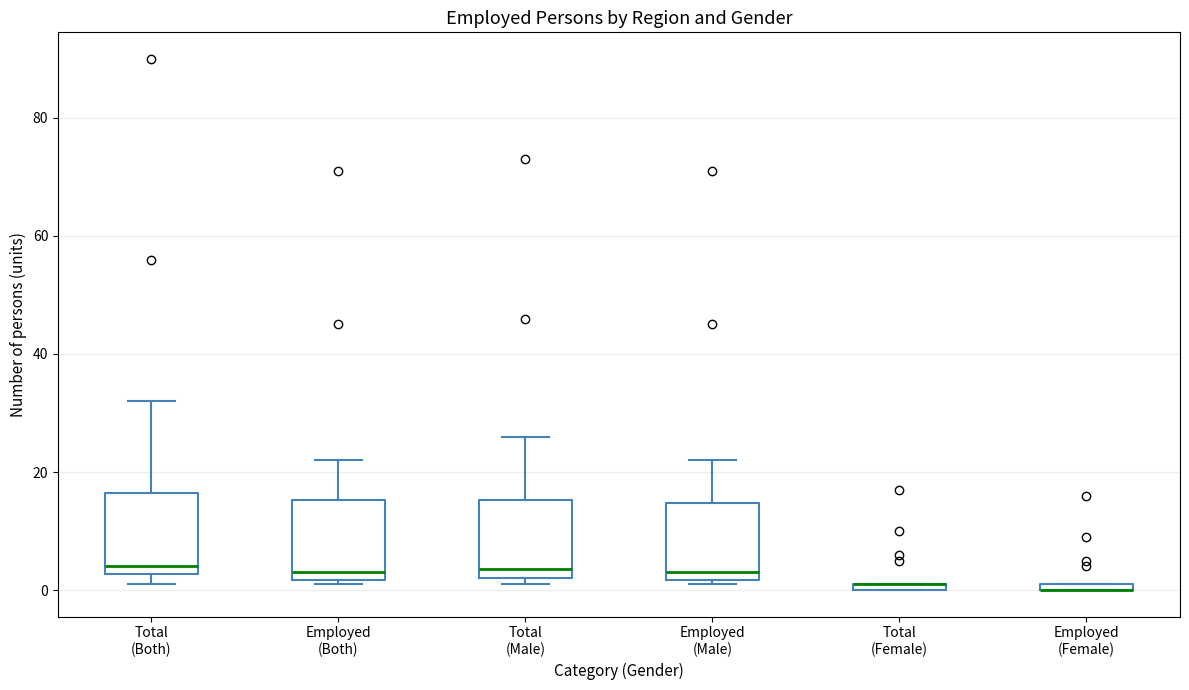

Where is the upper edge of the box for Total (Male) on the y-axis? The values are not printed on the chart, so give them approximately, as read against the axis.

16